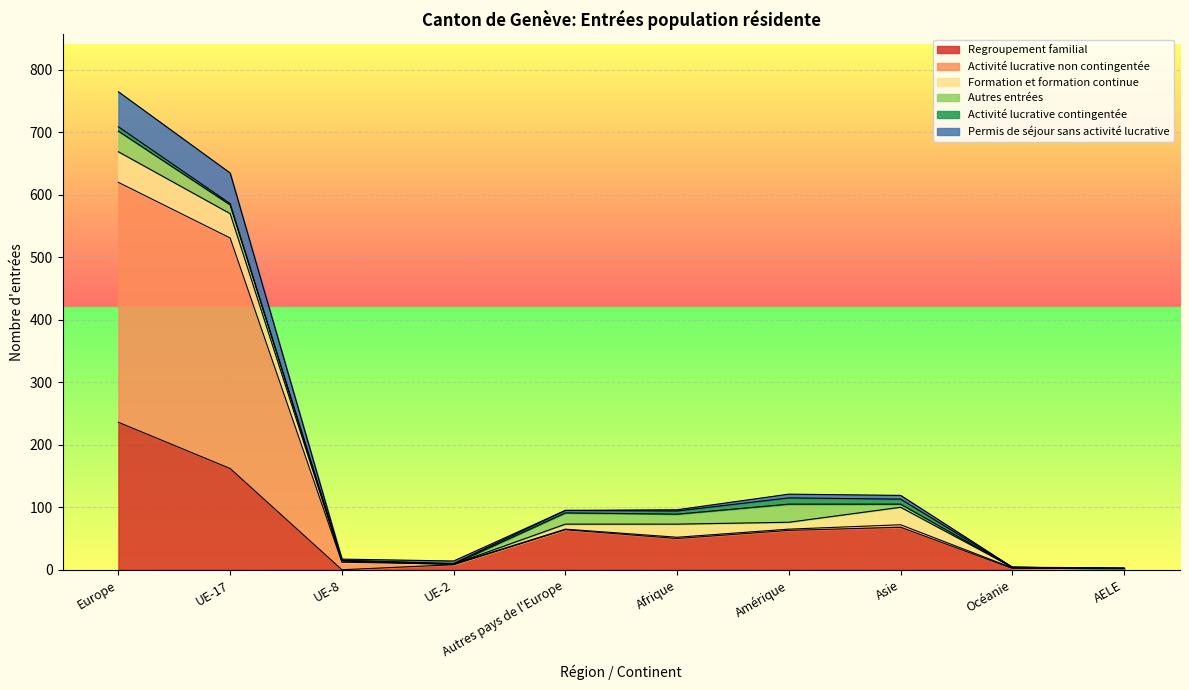

True or false: Activité lucrative non contingentée has more than 1 points higher than both neighbors.

True